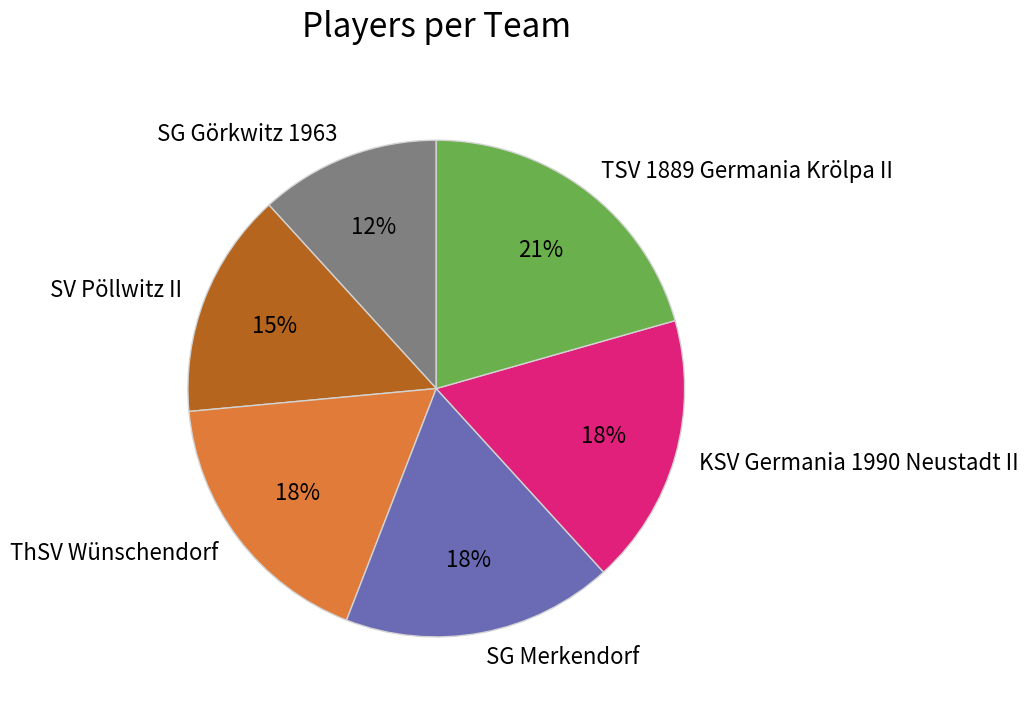

To the nearest percent, what is the difference between the SG Görkwitz 1963 and TSV 1889 Germania Krölpa II slice percentages?

9%